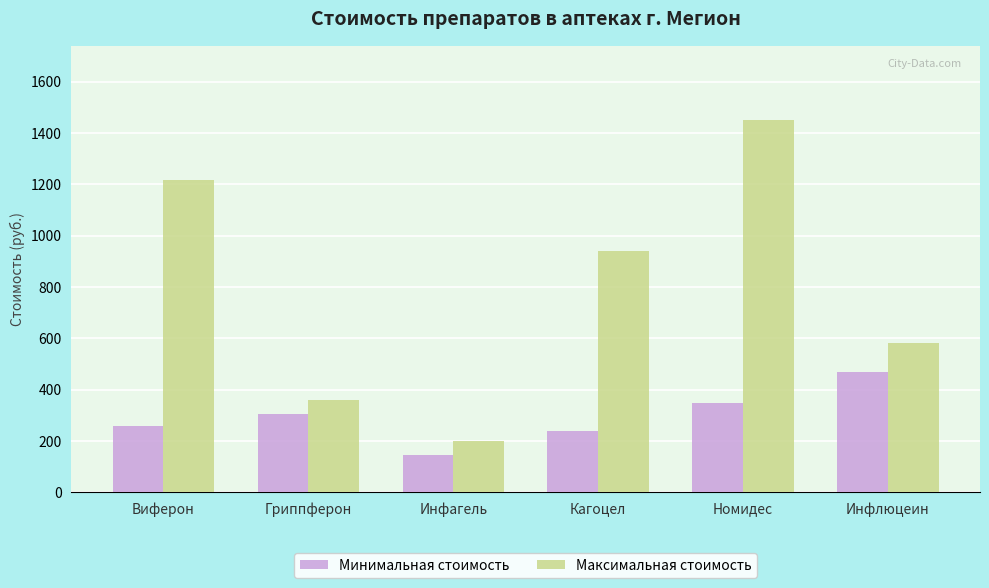

Which series has the widest spread of values?

Максимальная стоимость